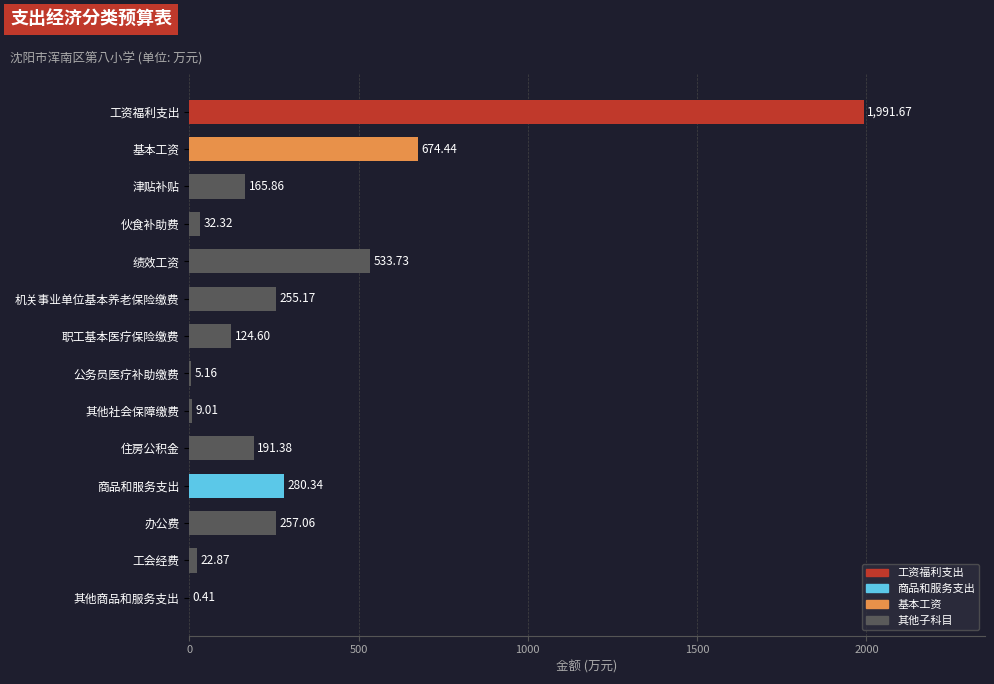

Are the bars horizontal?

Yes